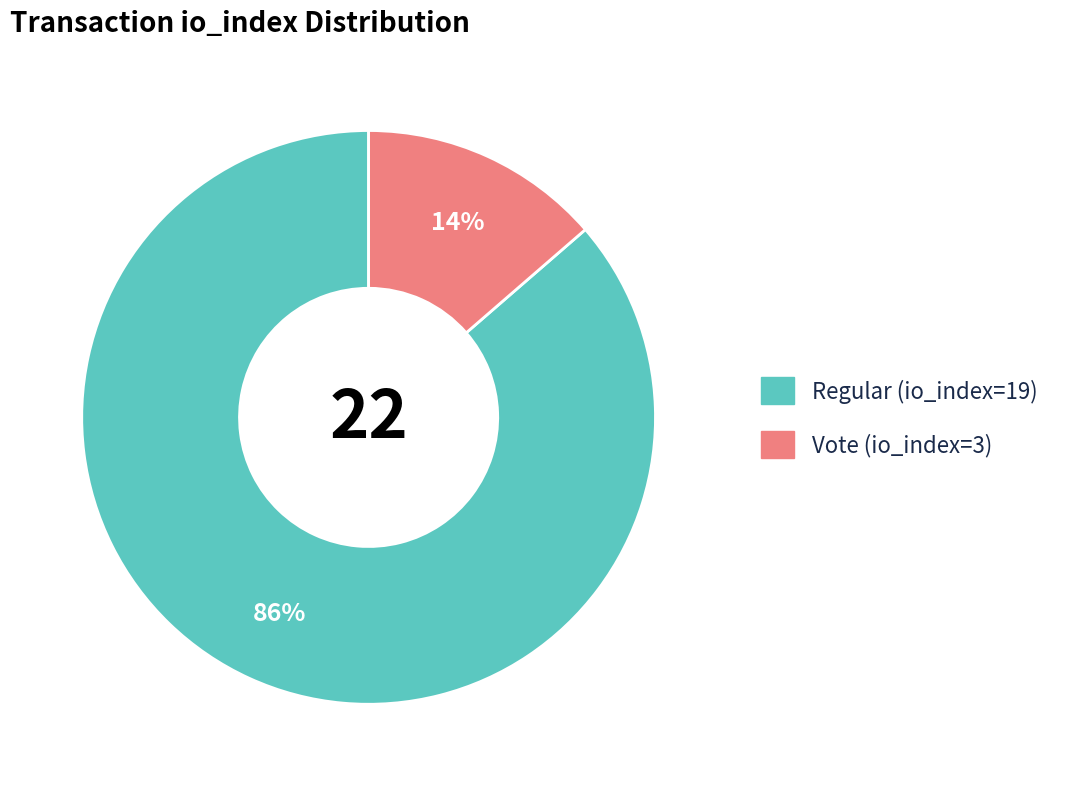

Which has a higher value, Vote (io_index=3) or Regular (io_index=19)?

Regular (io_index=19)